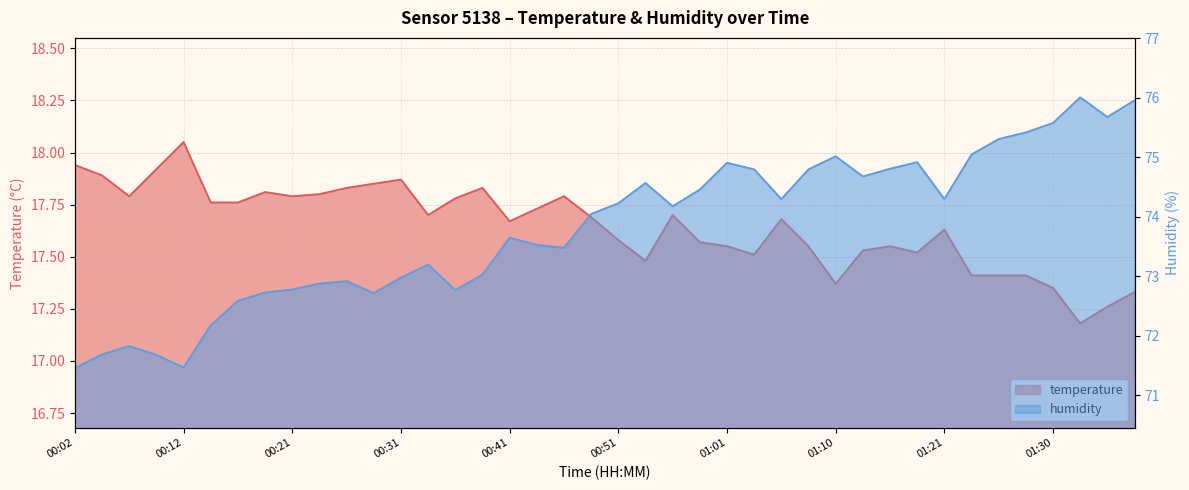

True or false: temperature and humidity cross at least once.

False